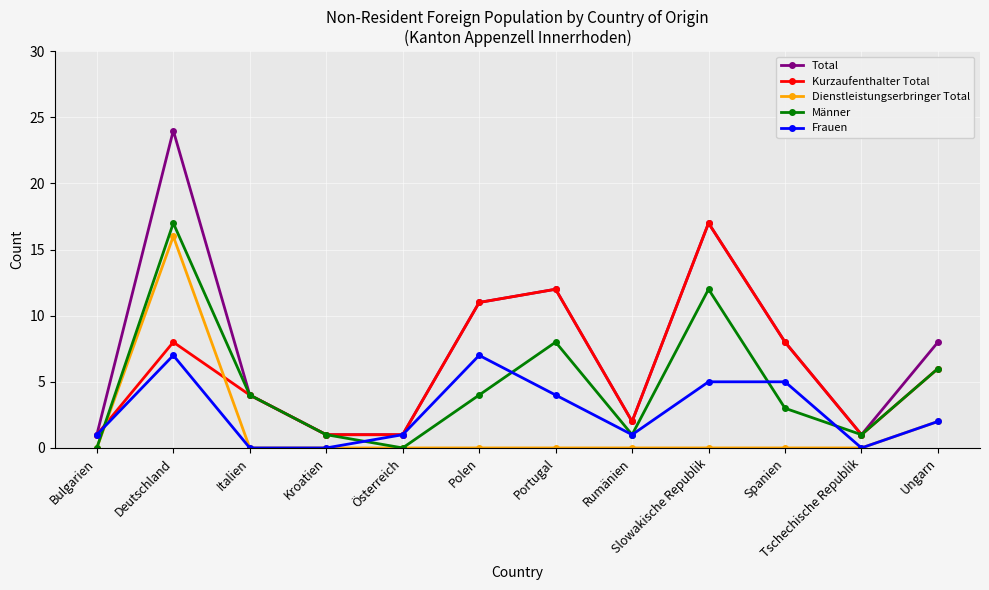

At which category does Frauen reach its first local peak?

Deutschland